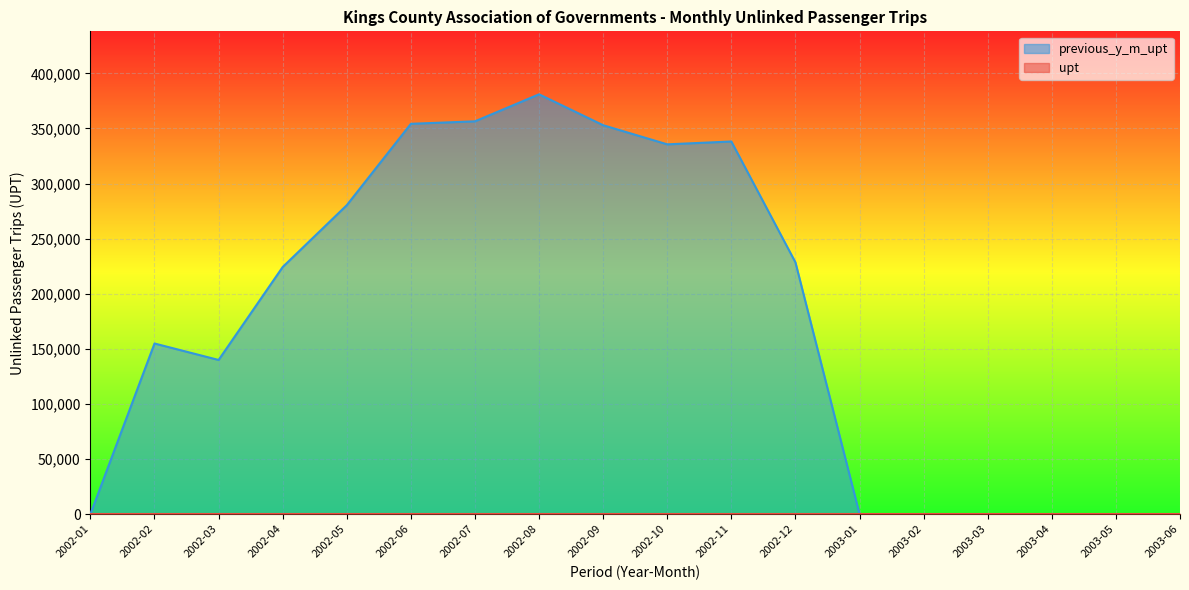

Count the number of data series in this chart.

2